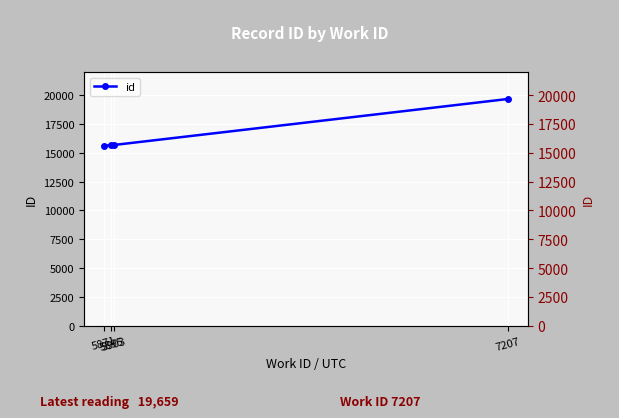

What is the value of the 2nd point from the left?

15653